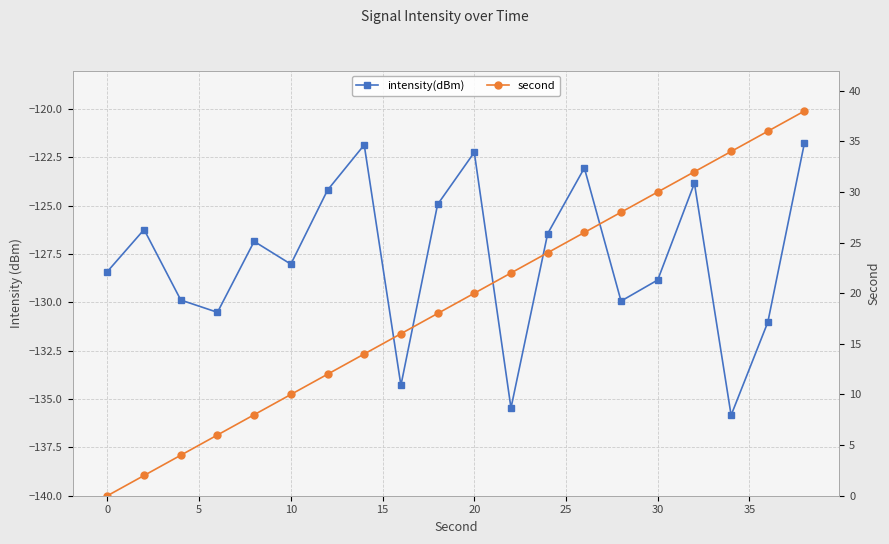

True or false: intensity(dBm) and second intersect in this chart.

False